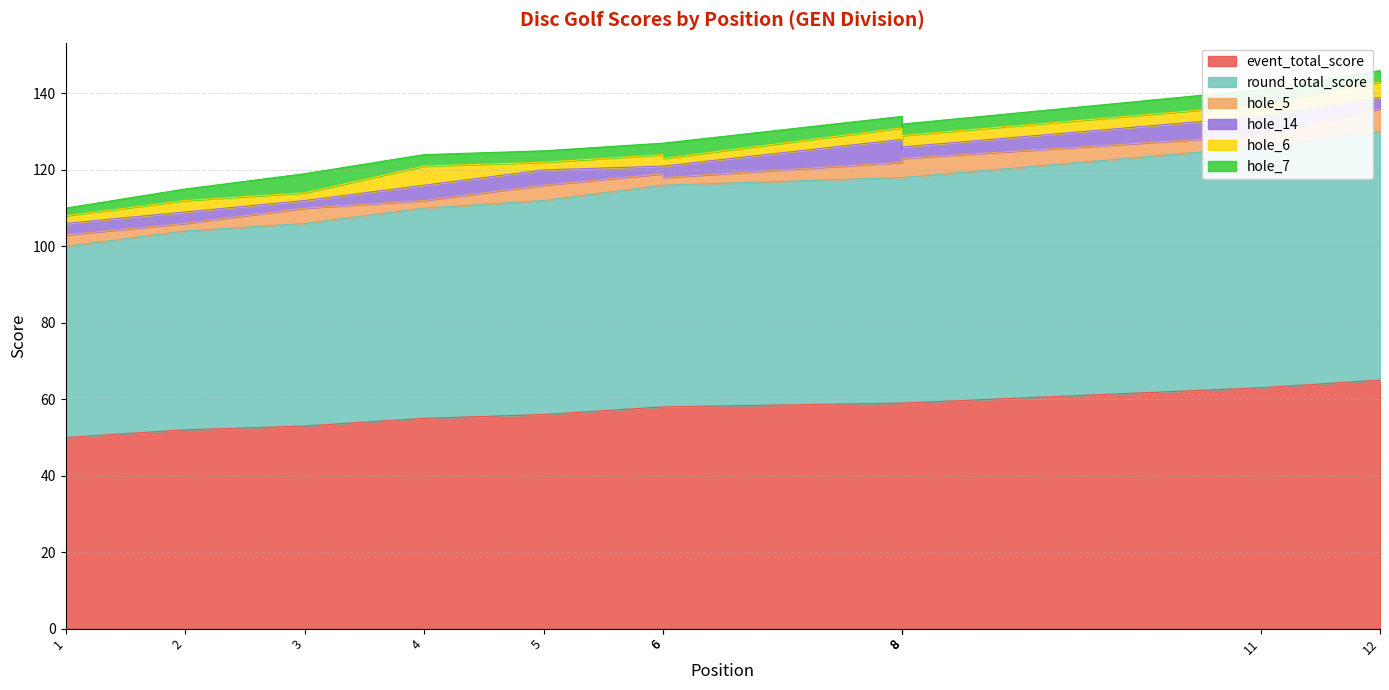

What is the sum of all hole_14 values?

41